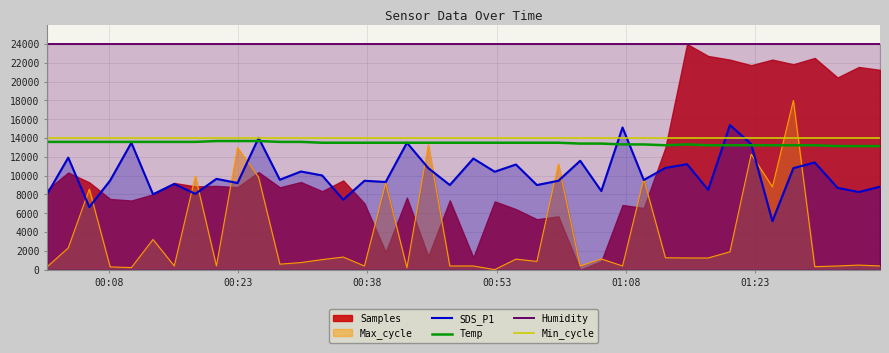

After their last crossing, which series has the higher values: Min_cycle or Max_cycle?

Min_cycle